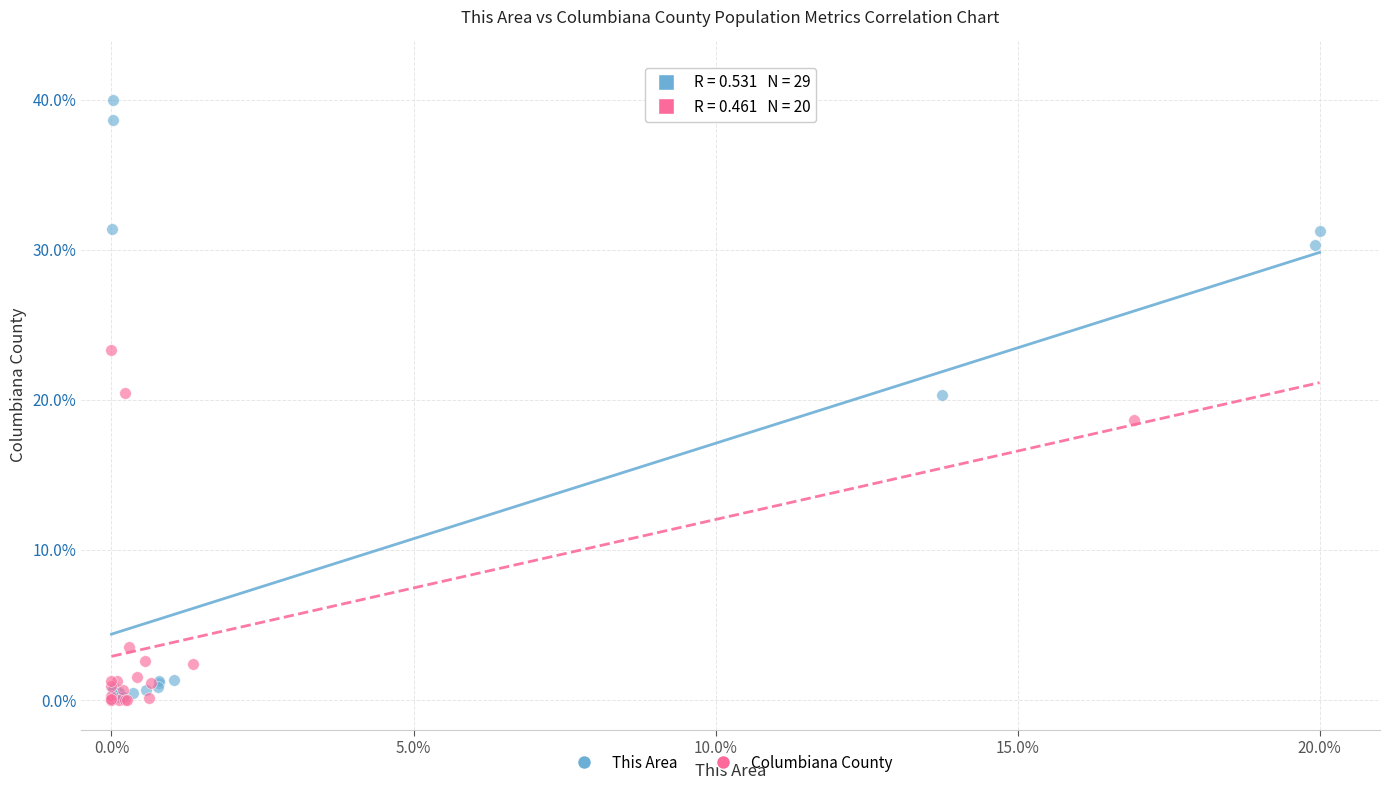

Which series contains the highest Y value?

This Area